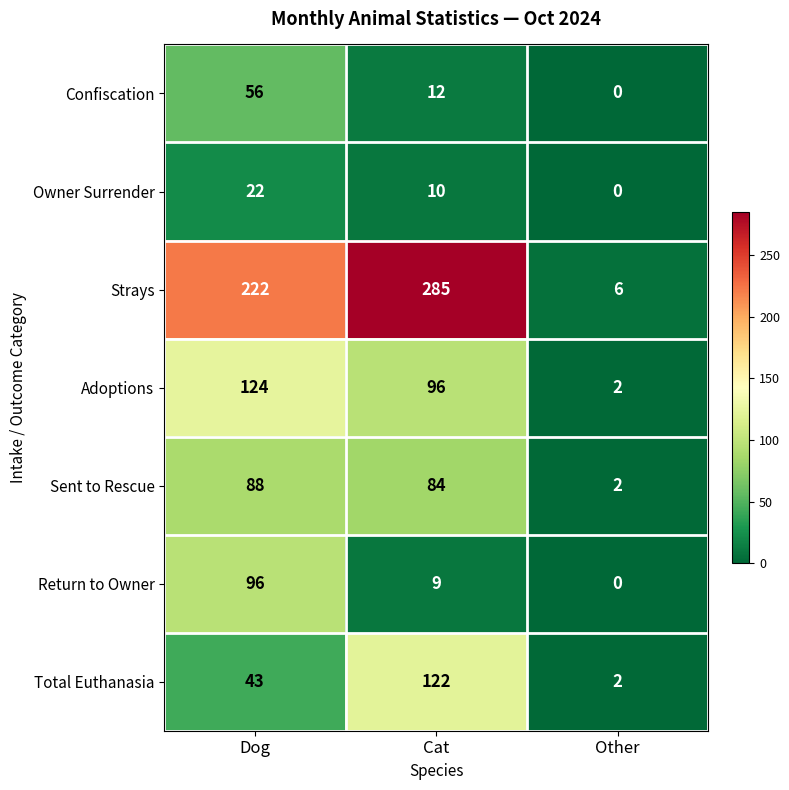

What is the sum of all Strays values?

513